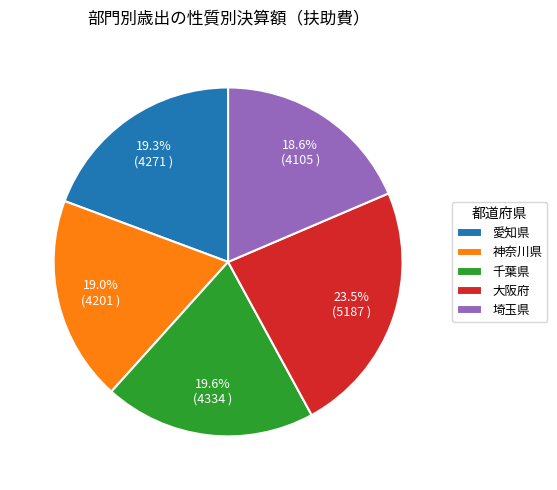

How many segments does this pie chart have?

5